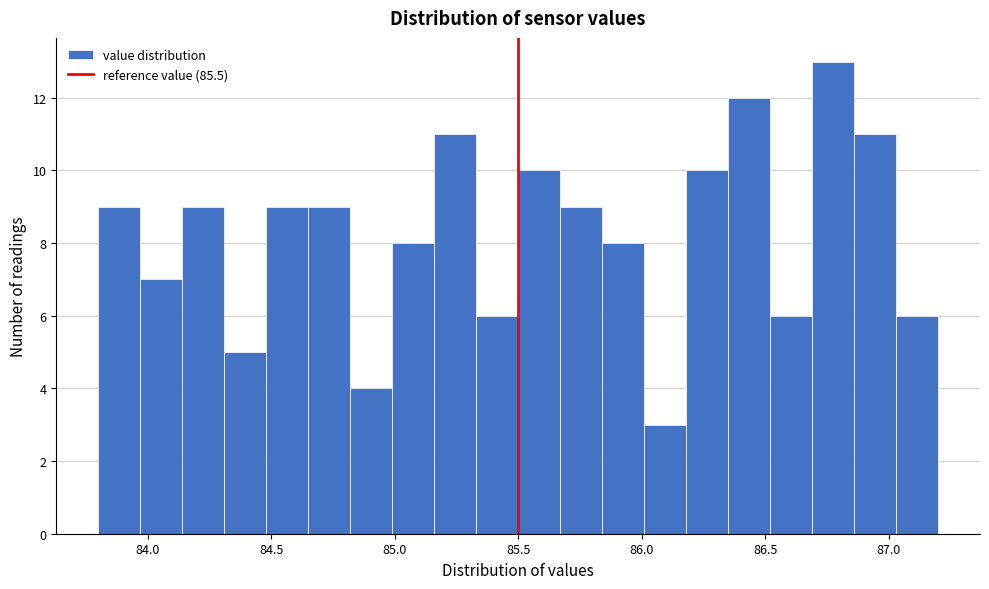

Around what value on the x-axis is the tallest bar? Give the approximate position of its centre, as read against the axis.

86.80